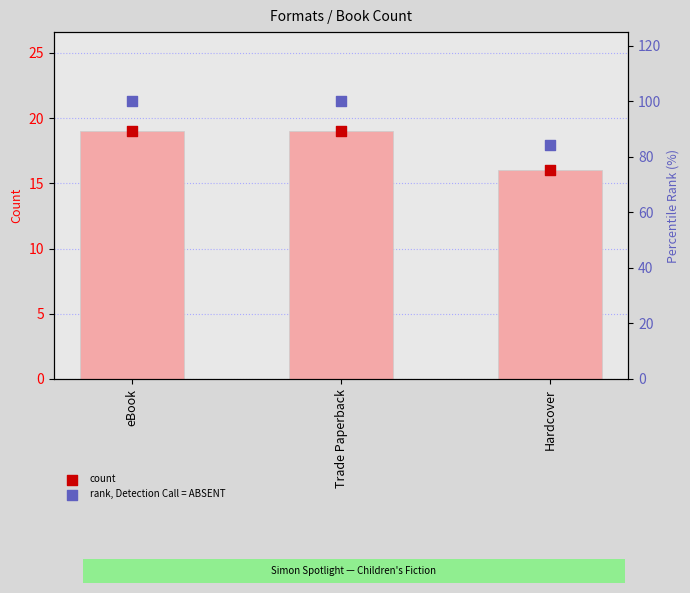

Which series has the widest spread of Y values?

rank, Detection Call = ABSENT